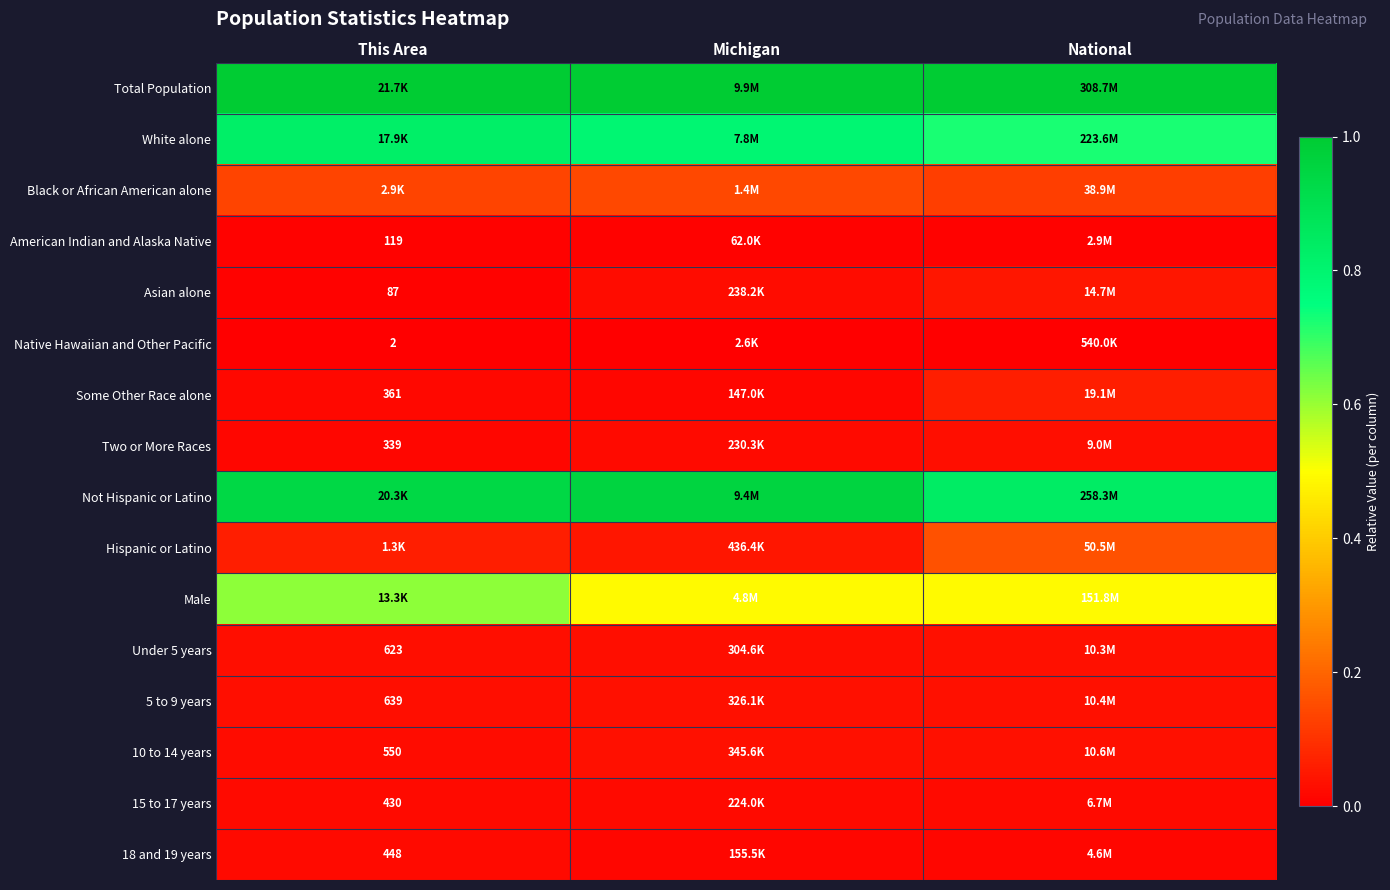

Which series changed the most between This Area and Michigan?

Male